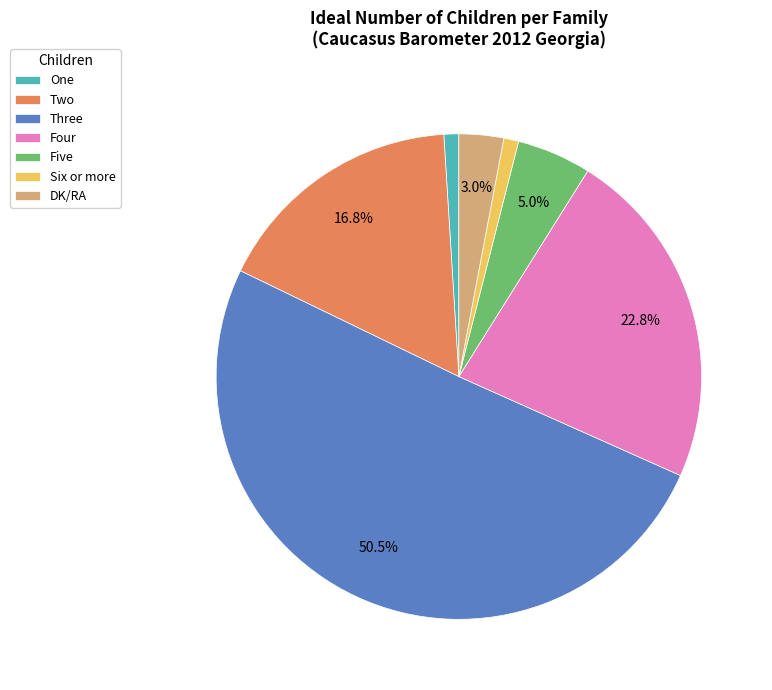

Which slice represents more than half of the pie?

Three